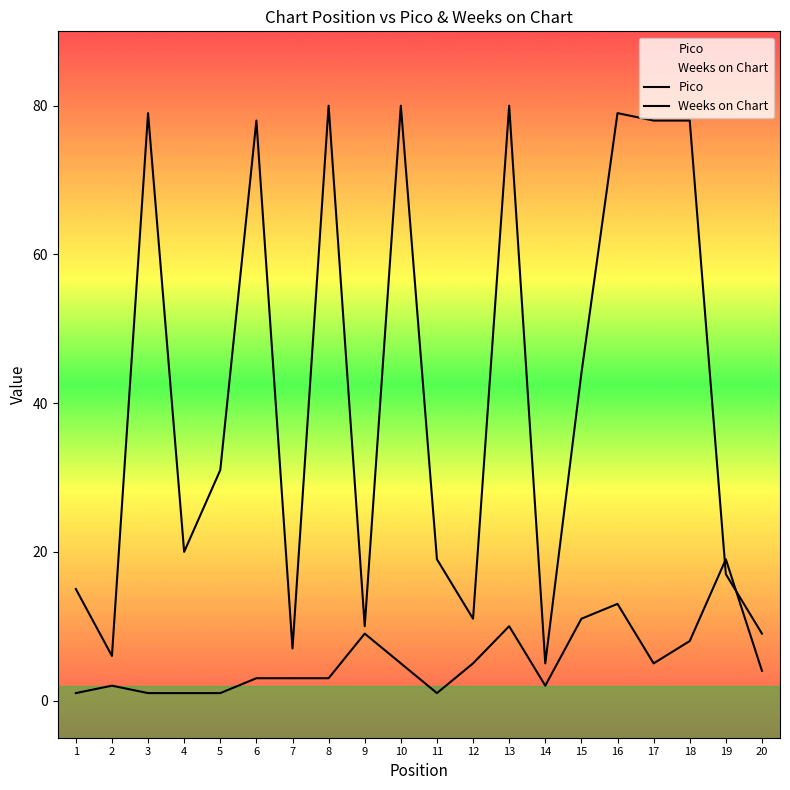

What is the total value across all series at 6?

81